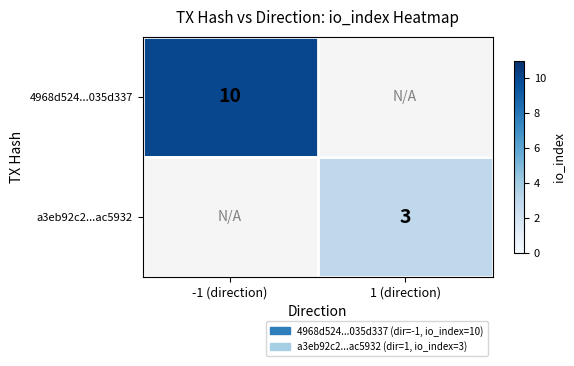

The value of a3eb92c2...ac5932 at 1 (direction) is 1. True or false?

False